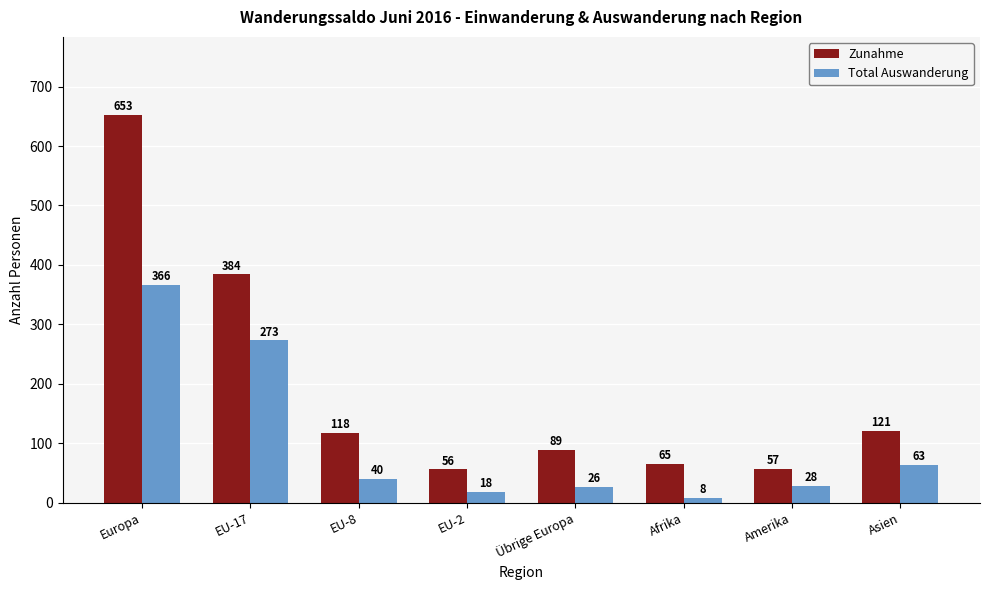

What is the spread (max minus min) of values at EU-2?

38